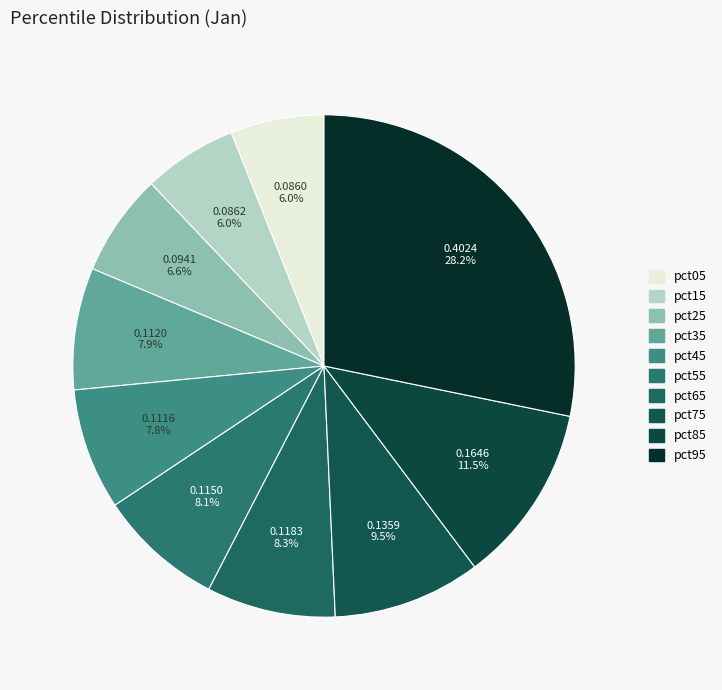

How many slices are in this pie chart?

10